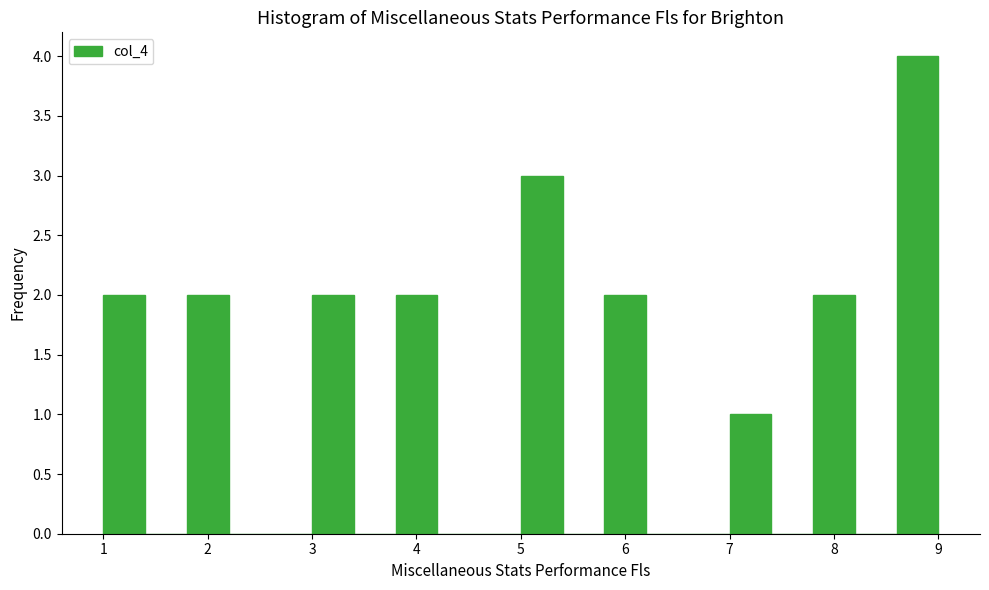

Which range on the x-axis has the tallest bar?

8.6 to 9.0